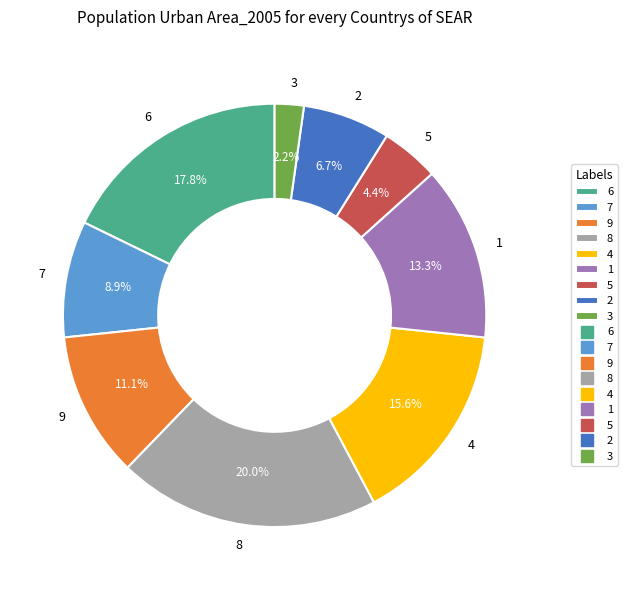

Which has a higher value, 9 or 3?

9